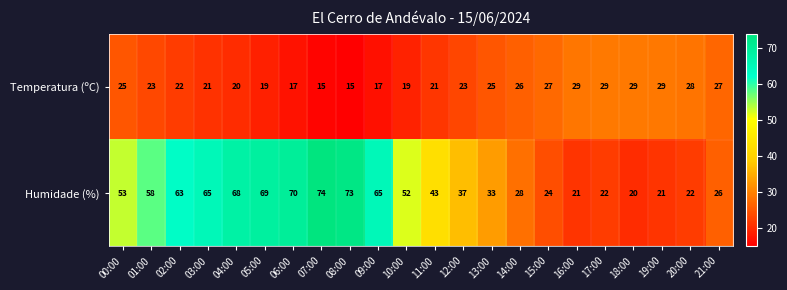

What is the sum of the Humidade (%) values at 00:00 and 07:00?

127